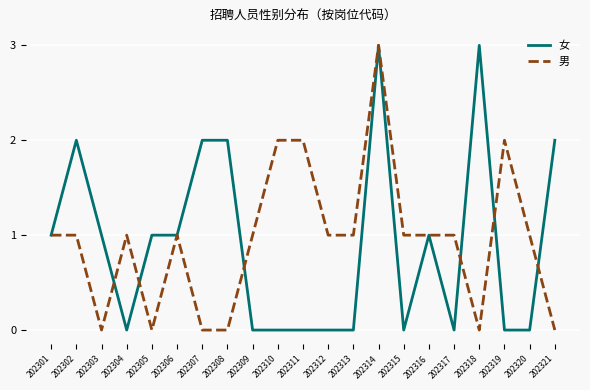

Which series ends up on top after the final intersection of 女 and 男?

女